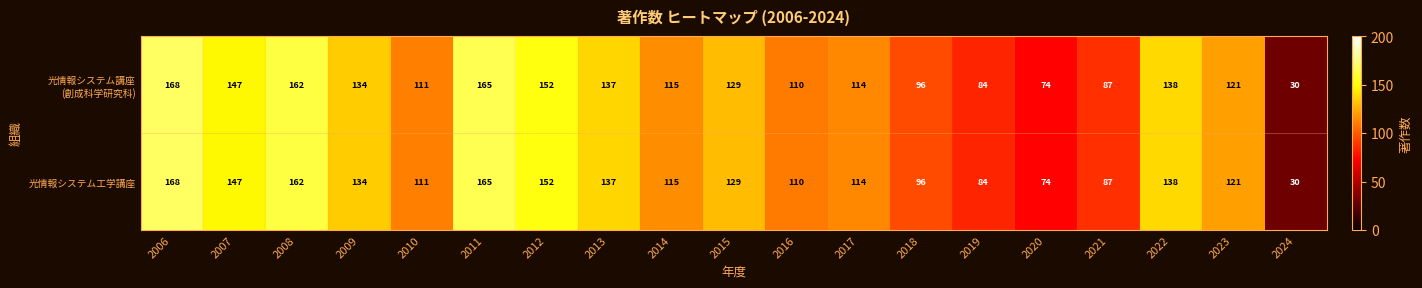

True or false: 光情報システム工学講座 has a value of 242 at 2011.

False